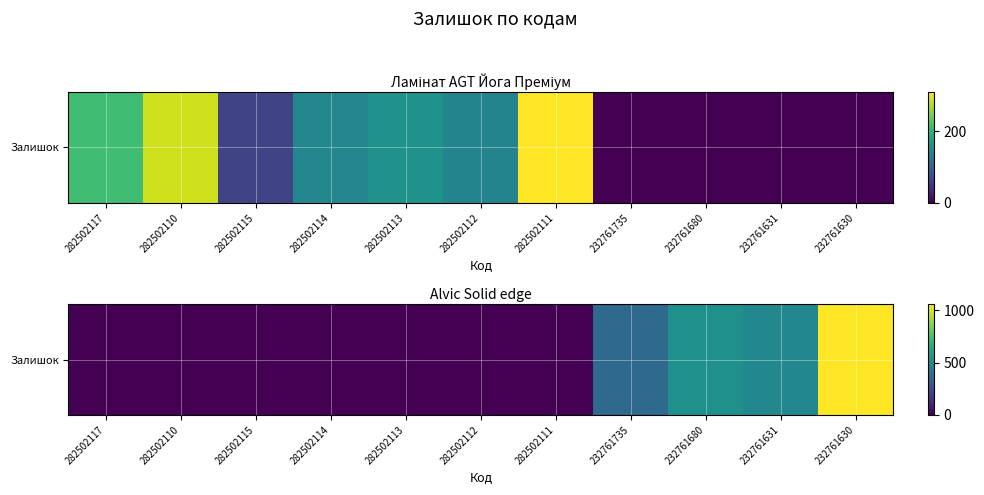

Is it true that the value at 282502111 is 0?

True